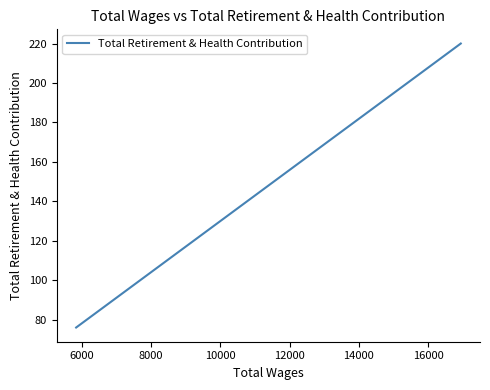

How many lines are shown in the chart?

1